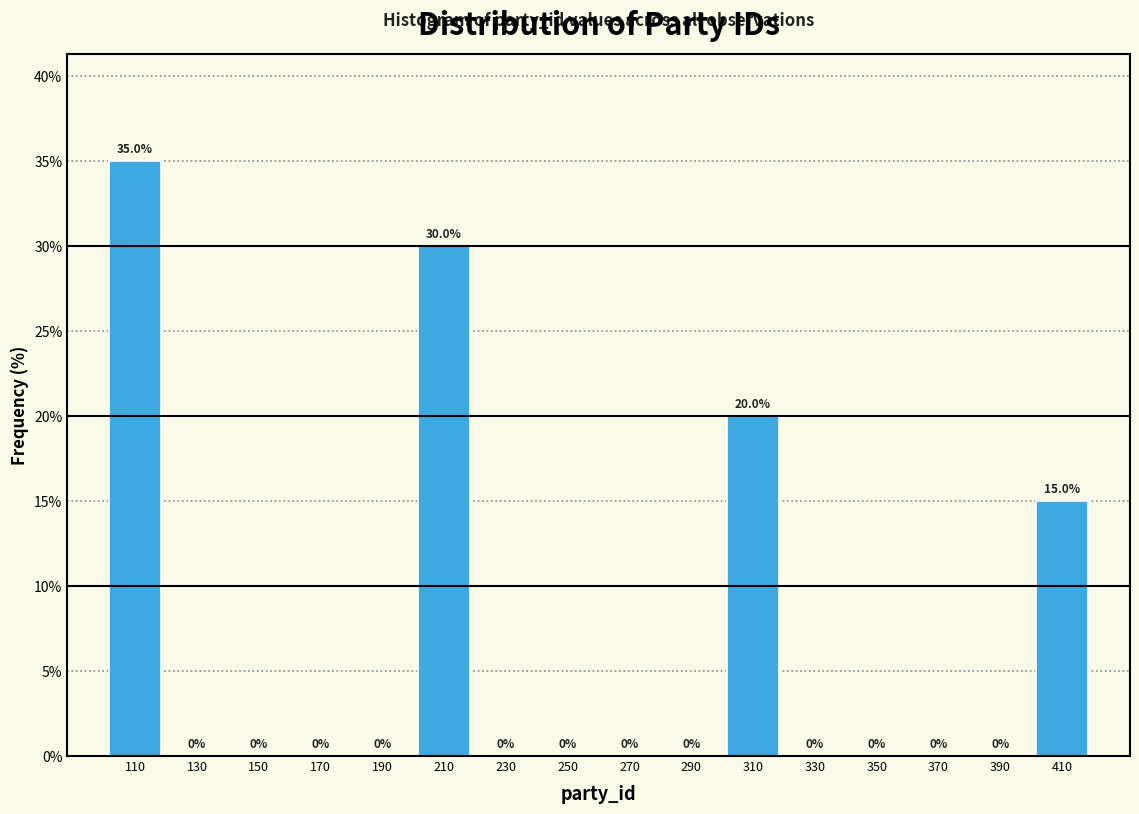

How tall is the bar that spans 200 to 220 on the x-axis?

30.0